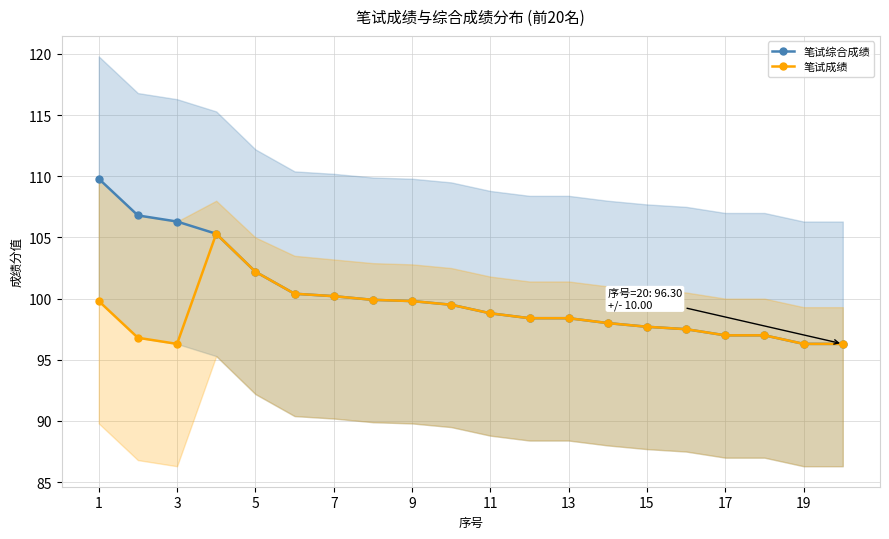

Which series has the widest spread of values?

笔试综合成绩